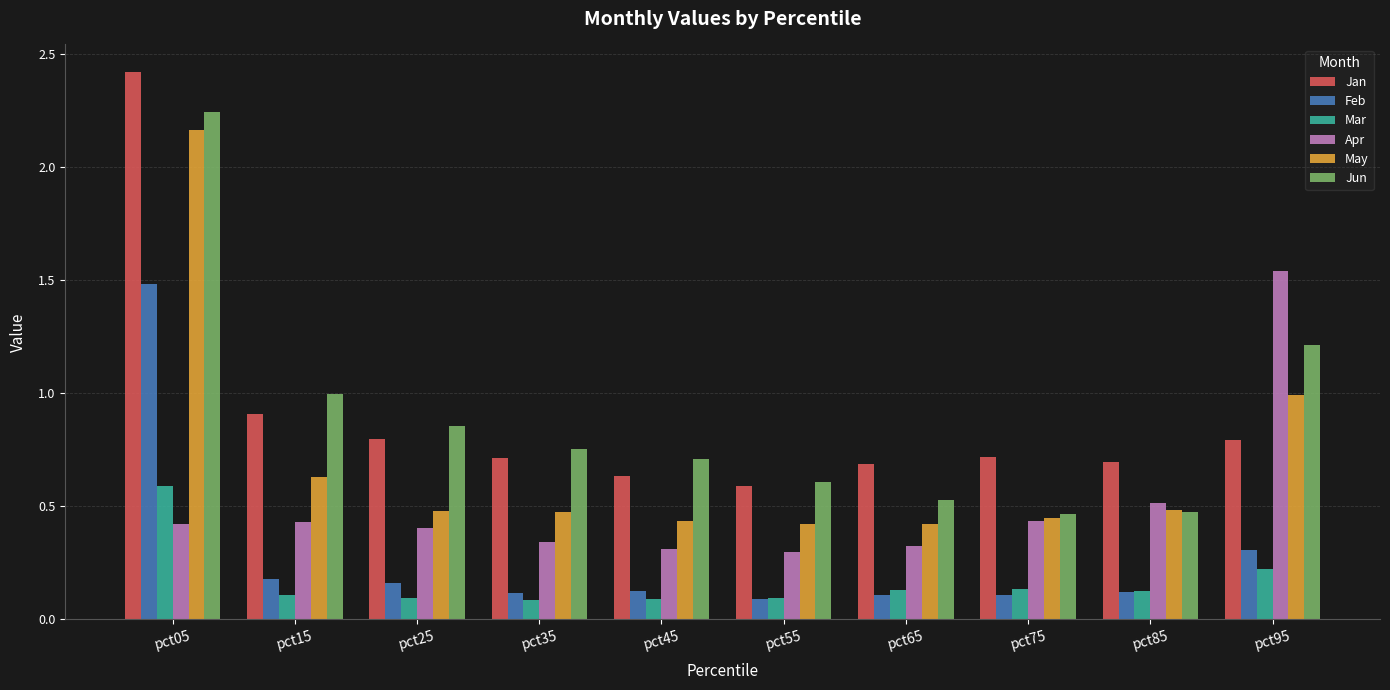

What is the sum of the Jun values at pct45 and pct85?

1.2